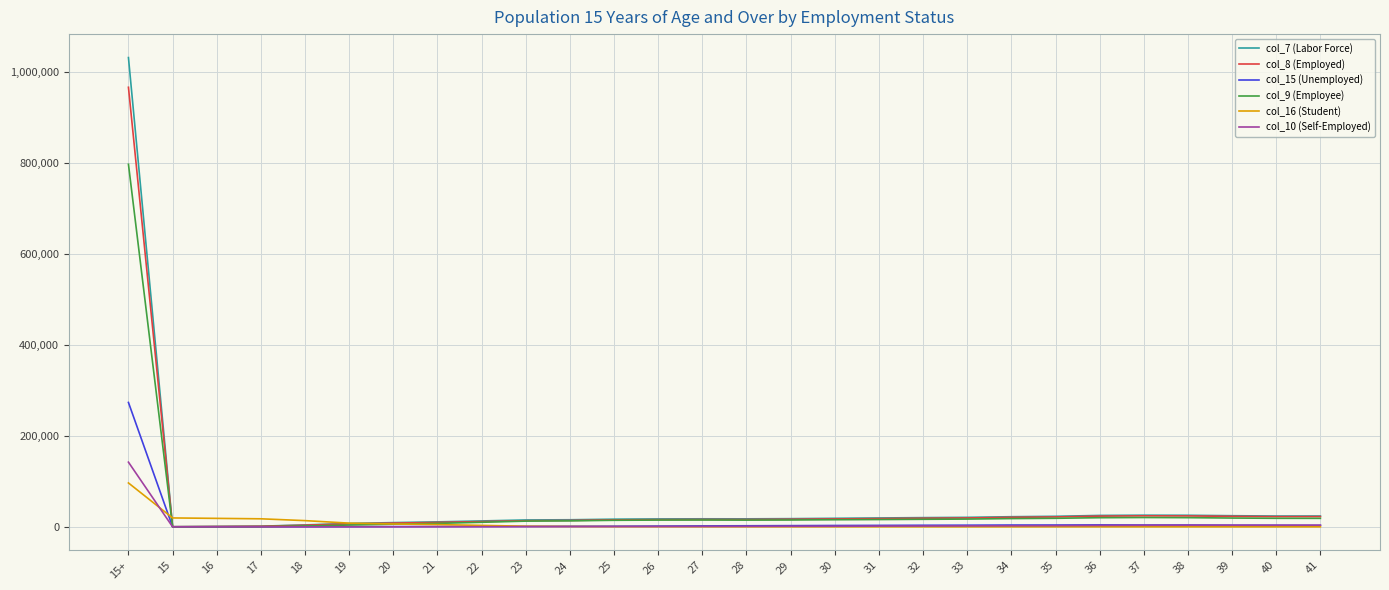

Is this an area chart (filled region under the line)?

No